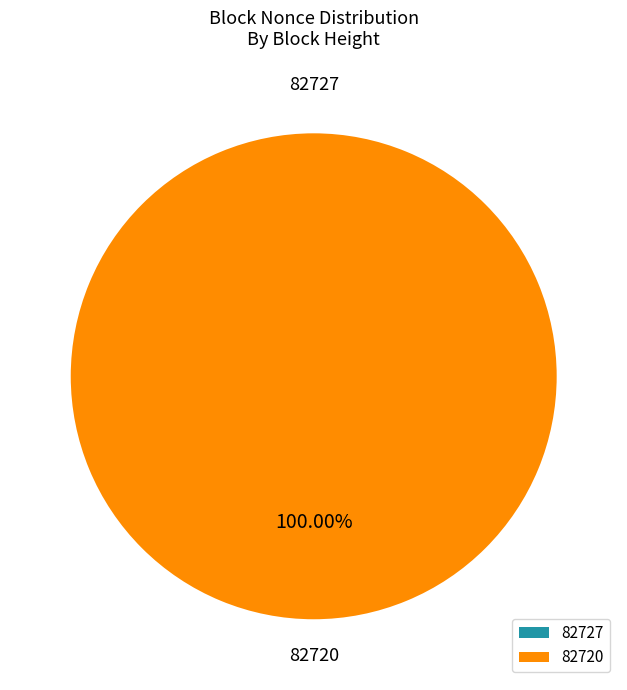

What is the majority slice?

82720